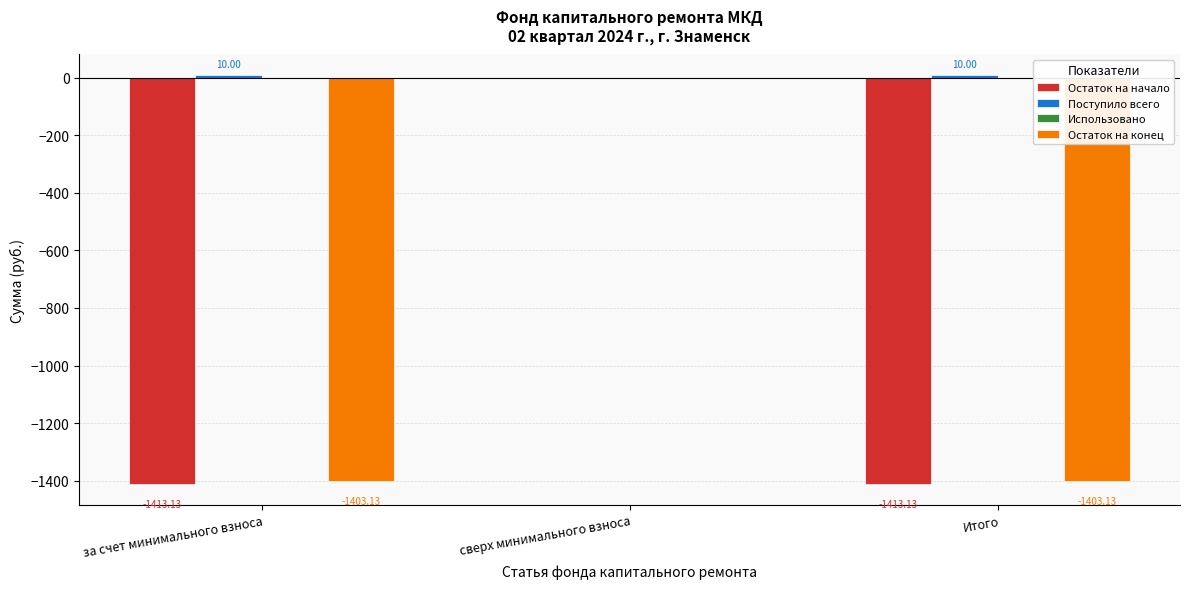

What is the sum of all Остаток на конец values?

-2806.3